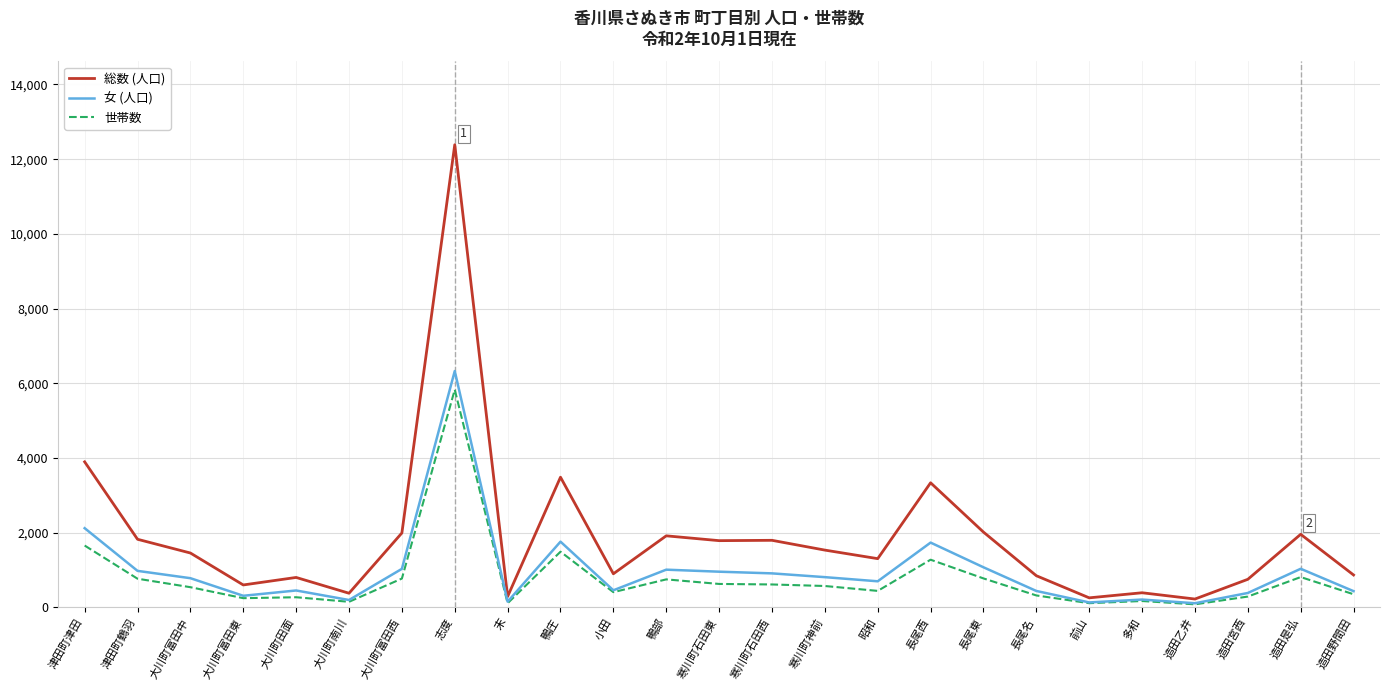

At which category is the sum across all series the highest?

志度